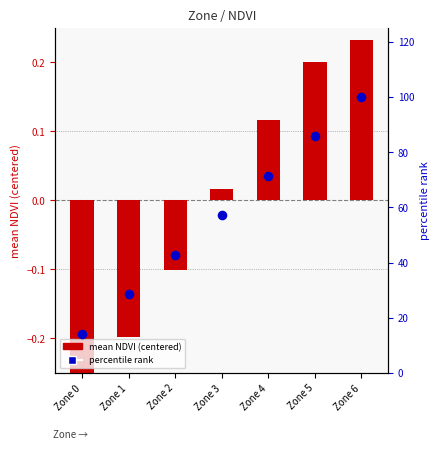

At which category is the sum across all series the highest?

Zone 6